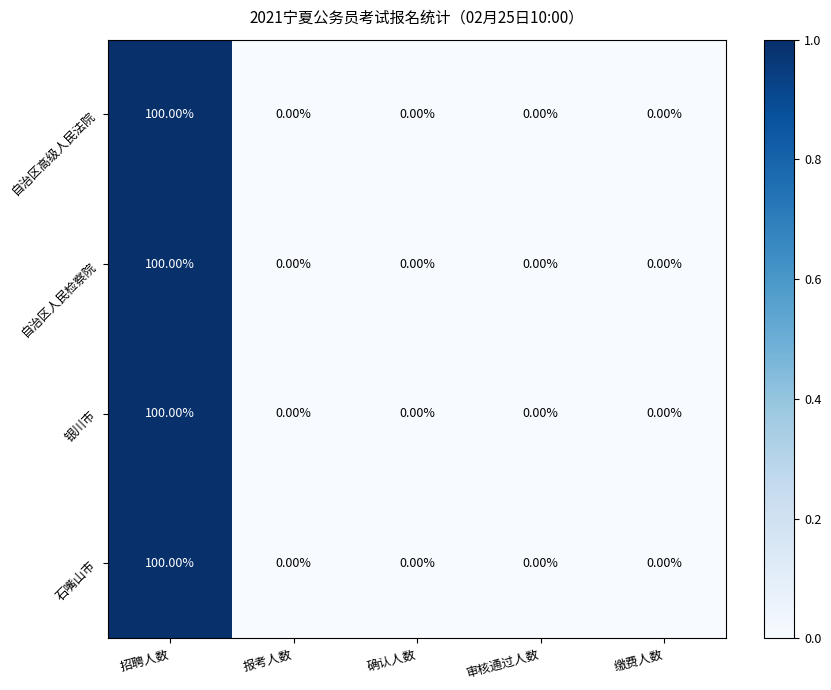

Which category has the highest value across all series?

招聘人数